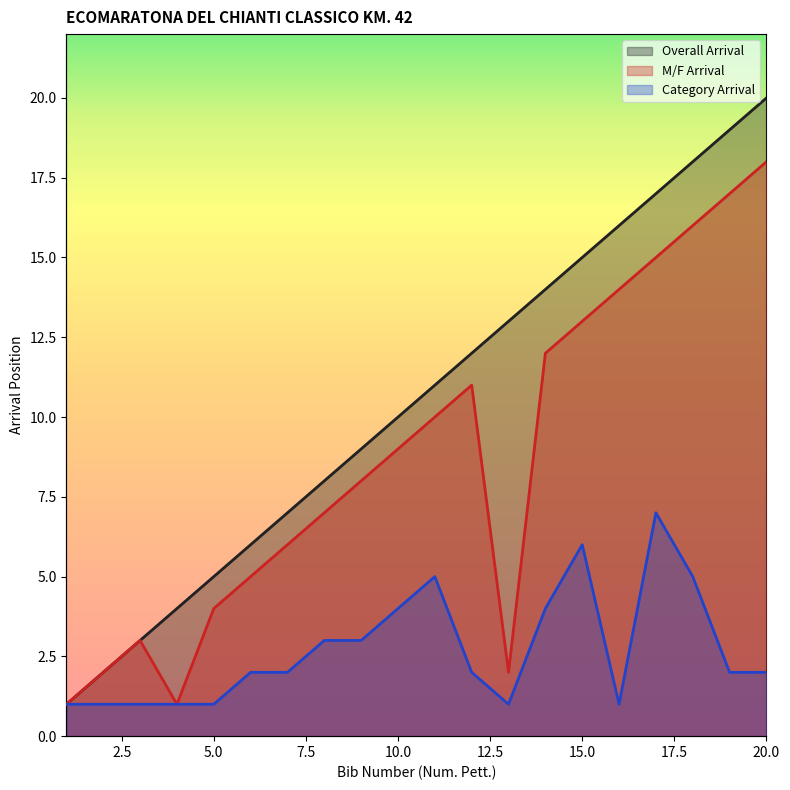

Which series has the largest total across all categories?

Overall Arrival